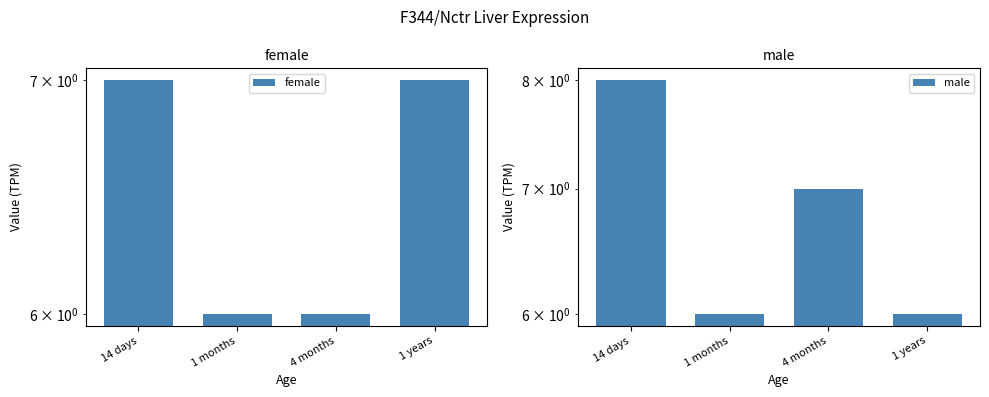

How many data points does each series have?

4